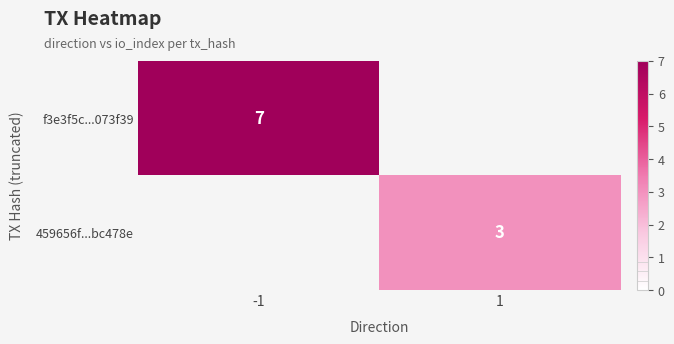

Is the value of f3e3f5c...073f39 at -1 greater than the value of 459656f...bc478e at 1?

Yes